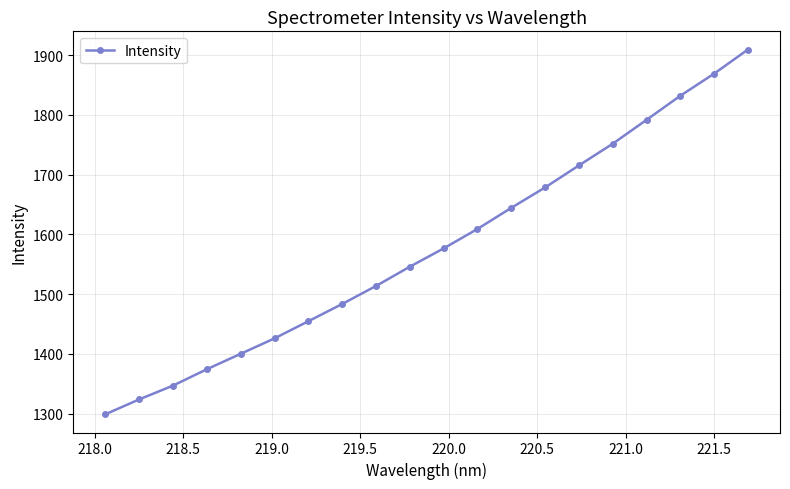

How many data points are above 1576?

10